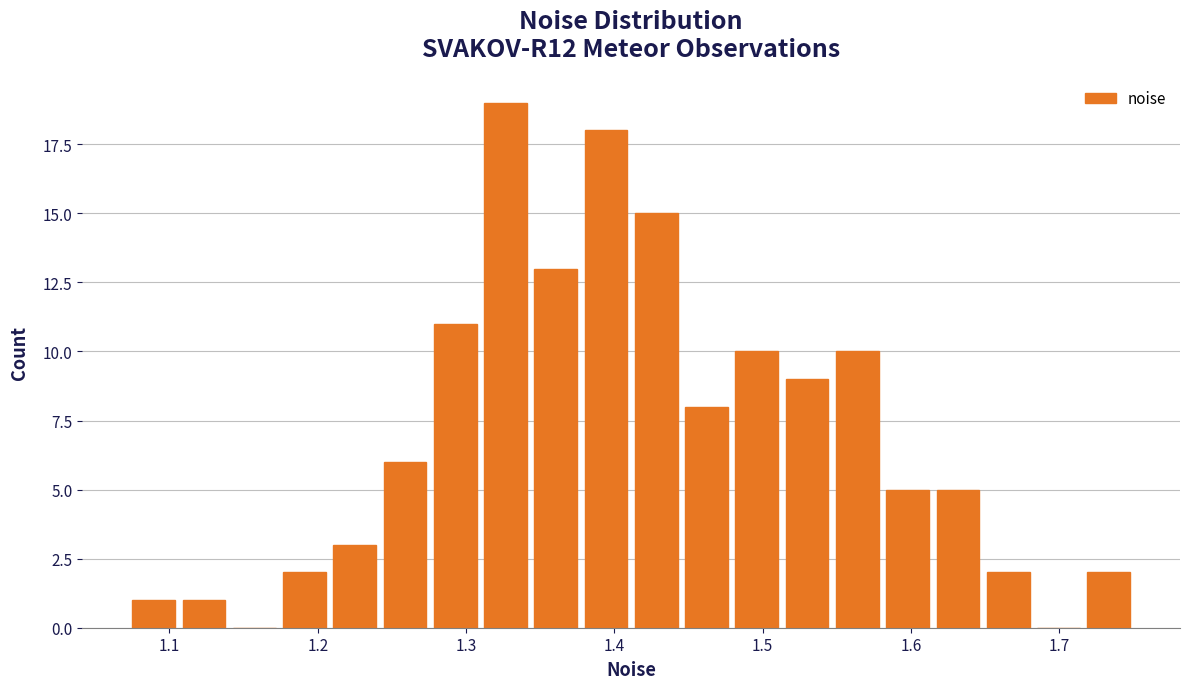

Around what value on the x-axis is the tallest bar? Give the approximate position of its centre, as read against the axis.

1.33